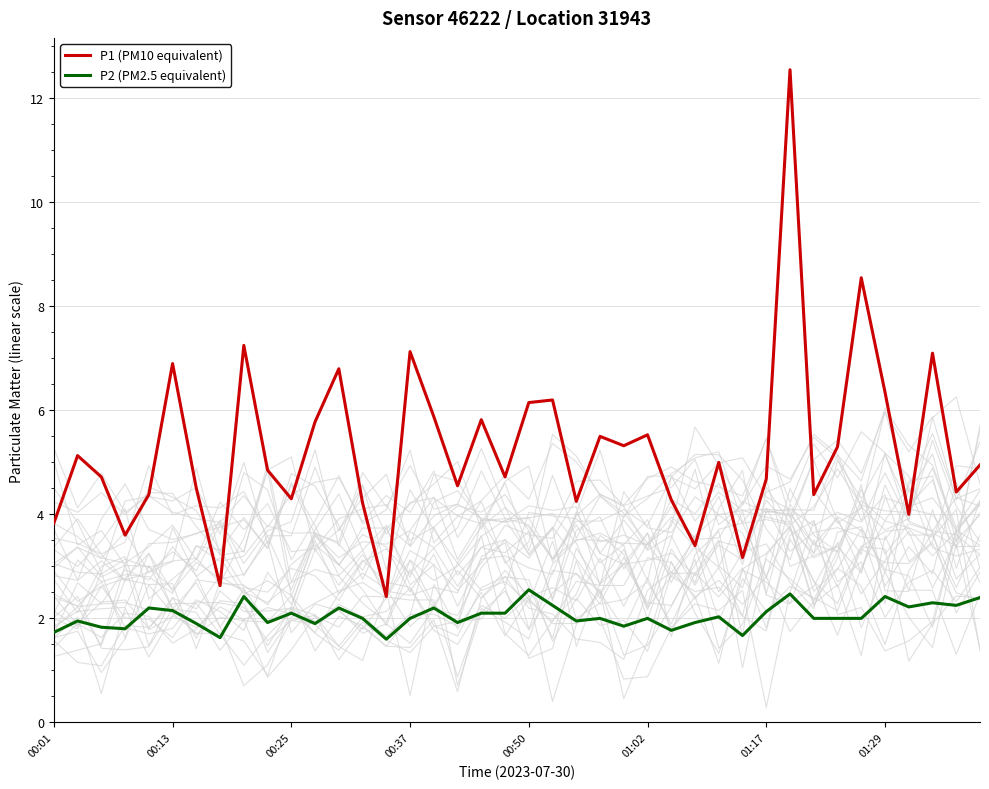

Between 33 and 38, which series saw the biggest shift?

P1 (PM10 equivalent)